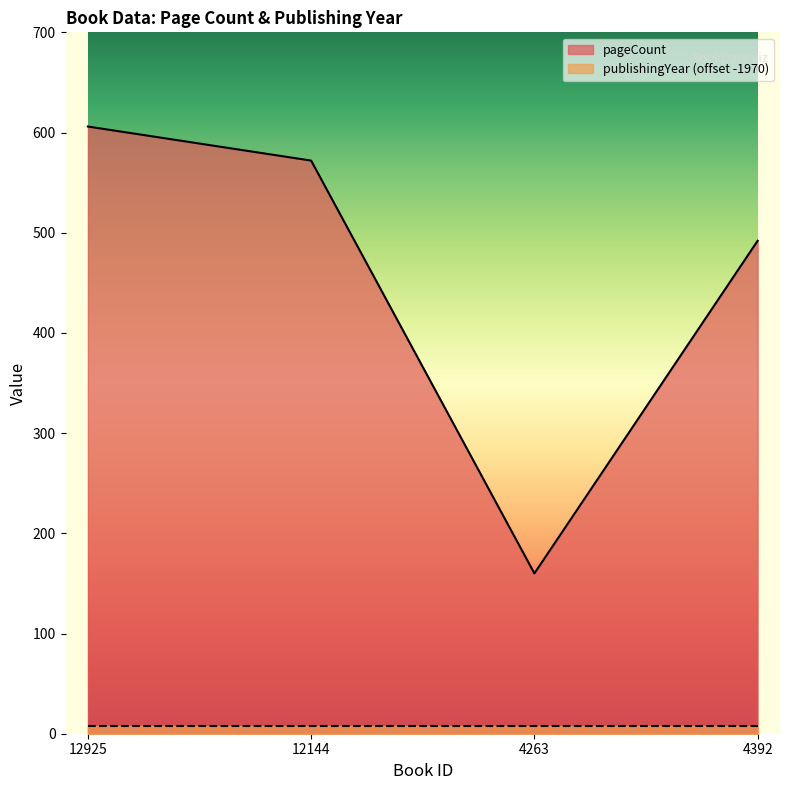

Reading right to left, transcribe all the data shown in this chart.

4392=492	4263=160	12144=572	12925=606